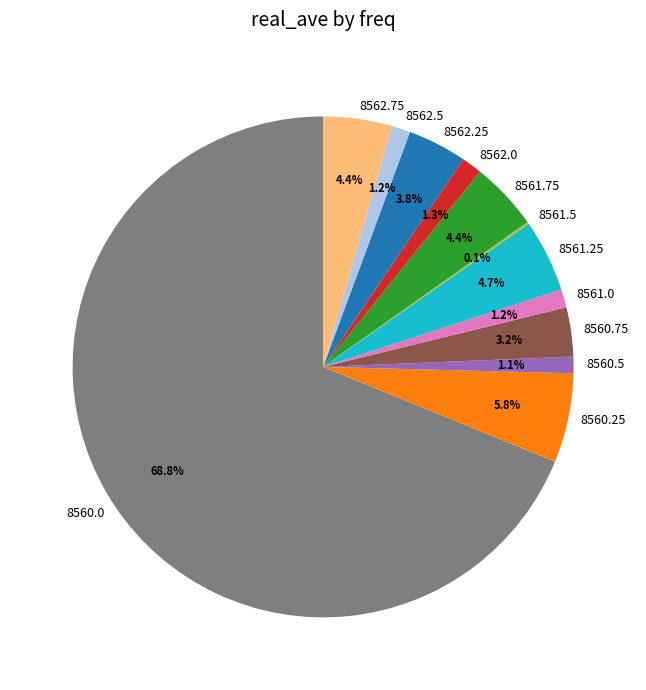

To the nearest percent, what is the difference between the largest and smallest slice percentages?

69%